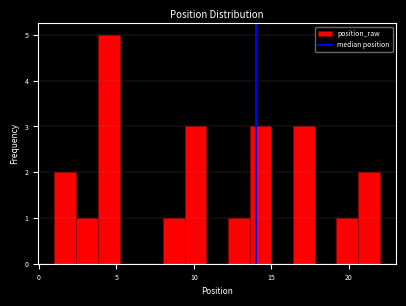

Around what value on the x-axis is the tallest bar? Give the approximate position of its centre, as read against the axis.

4.5